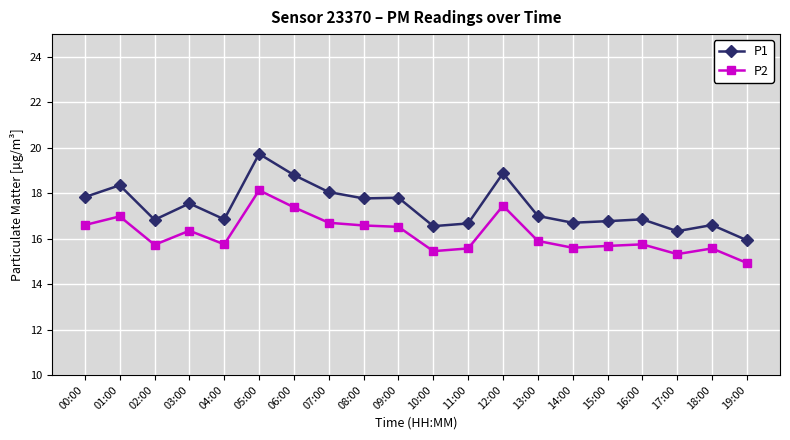

Rank the series by their maximum value, from lowest to highest.

P2, P1